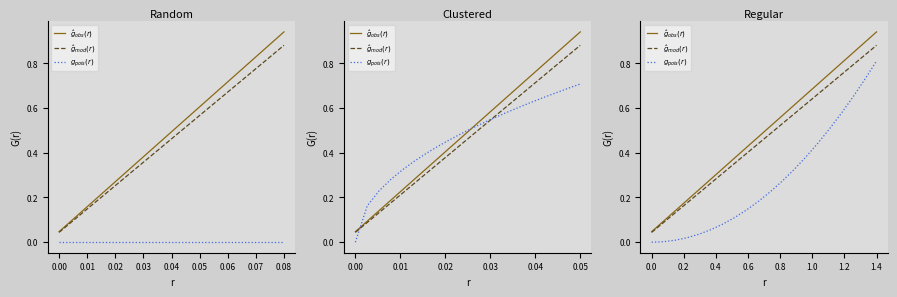

What is the label of the 13th point from the right?

0.06